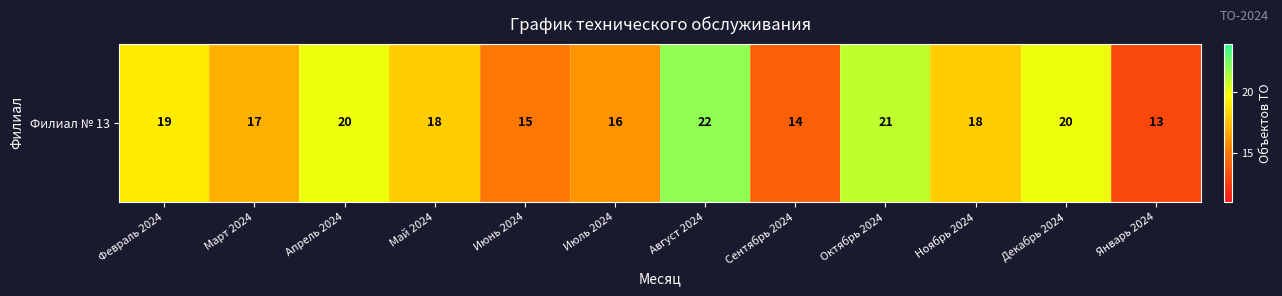

The chart shows a value of 15 at Июнь 2024. True or false?

True